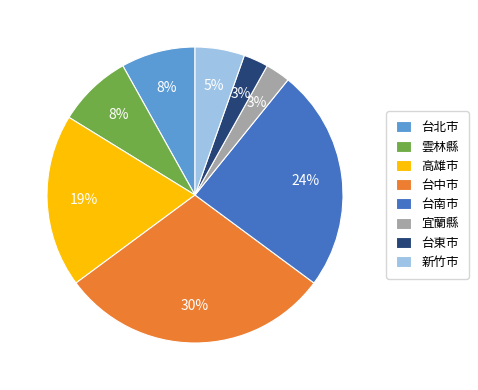

To the nearest percent, what is the difference between the 高雄市 and 台南市 slice percentages?

5%